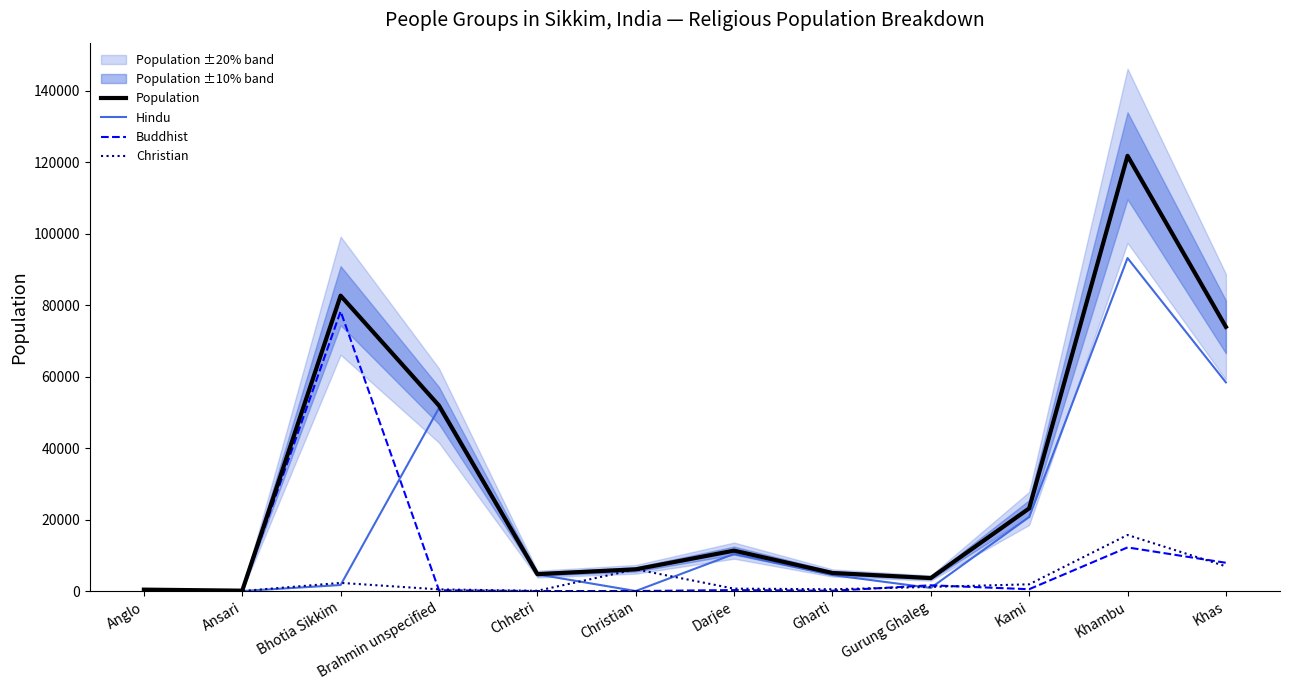

Rank the series by their average value, from highest to lowest.

Population, Hindu, Buddhist, Christian